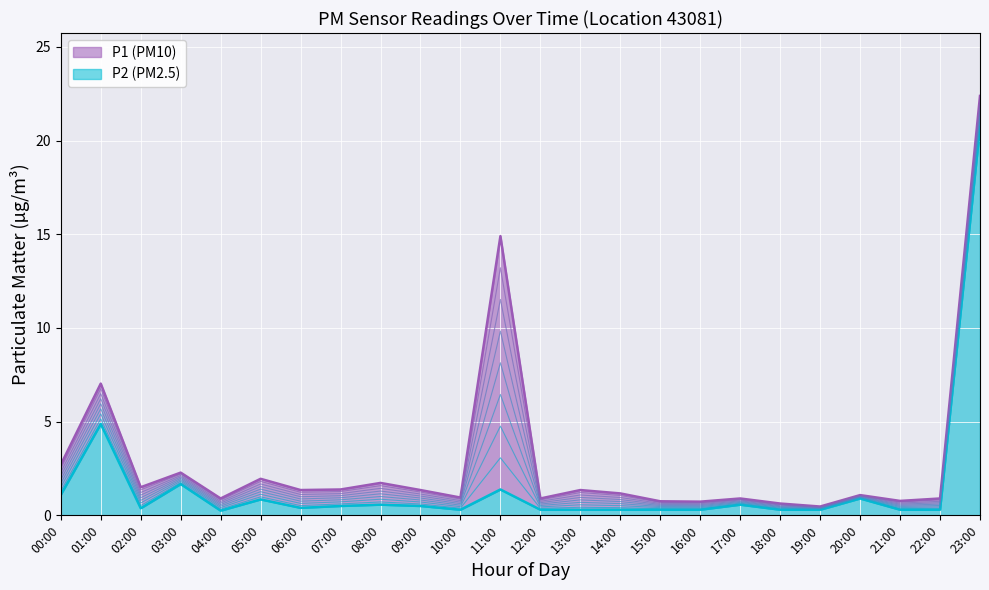

At which category does P1 reach its first local peak?

01:00